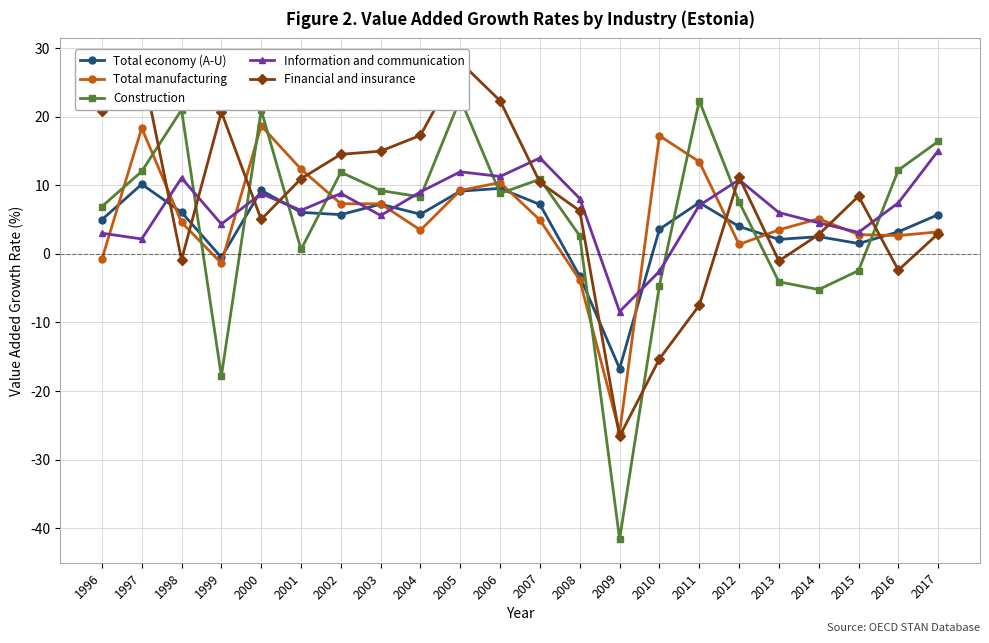

Between 2006 and 2015, which series saw the biggest shift?

Financial and insurance